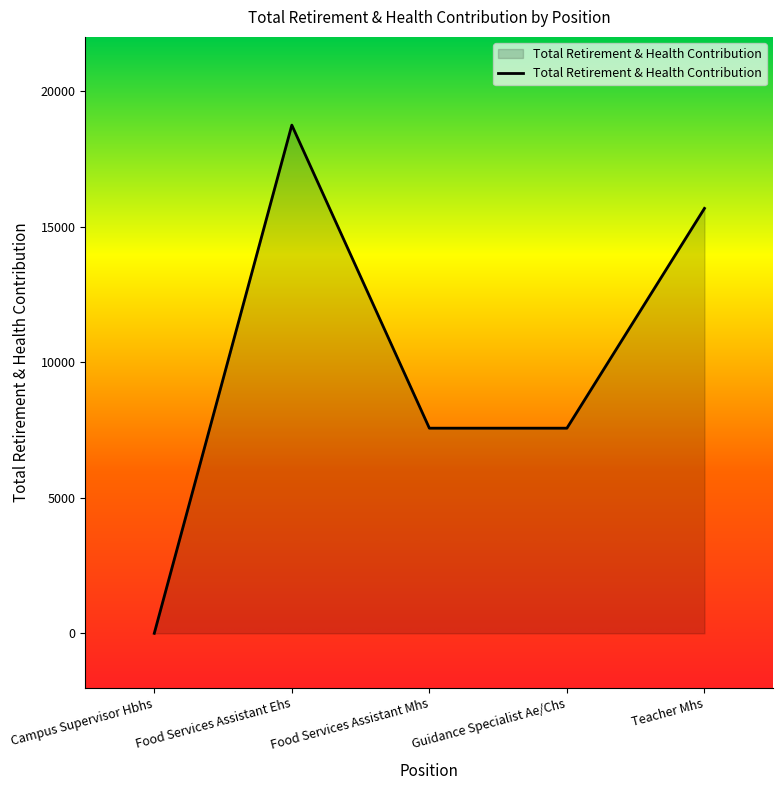

The chart shows a value of 7567 at Food Services Assistant Mhs. True or false?

True